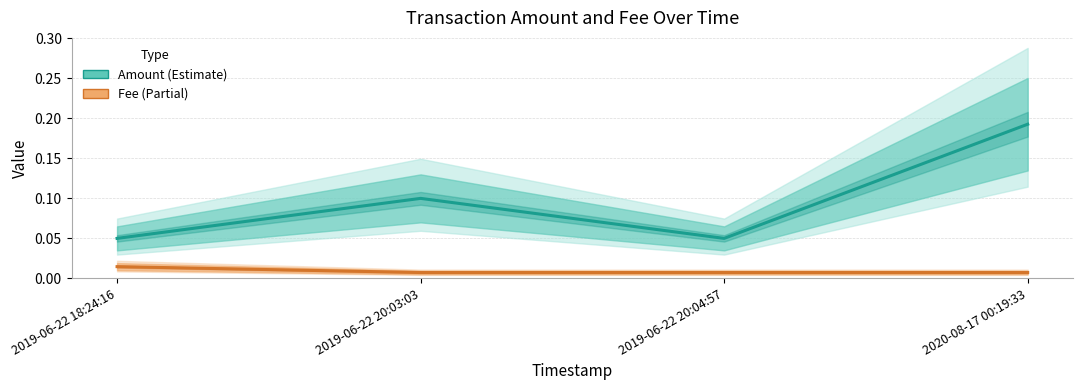

True or false: Amount and Fee cross at least once.

False